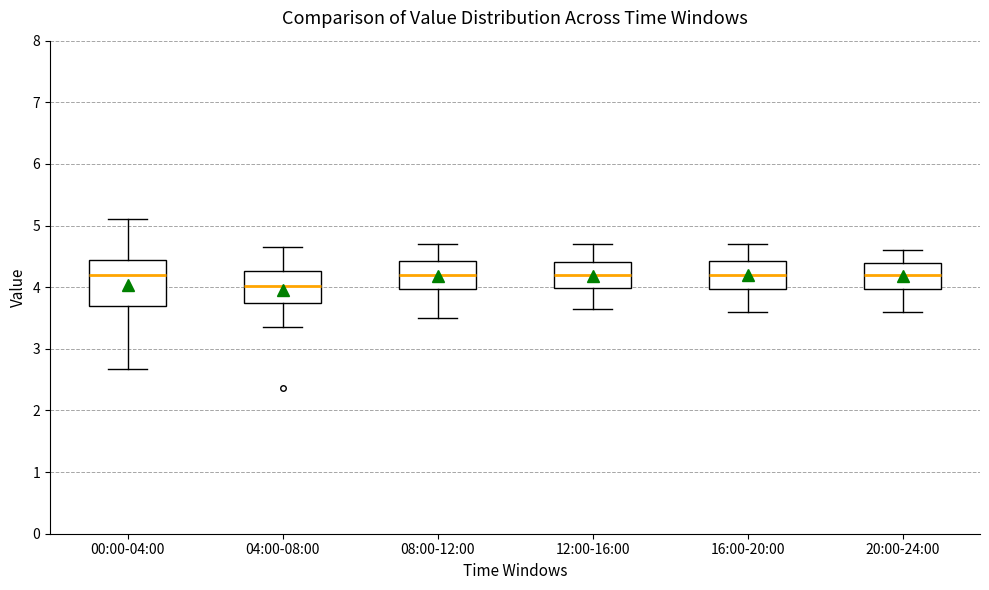

Which box is the tallest, from its lower edge to its upper edge?

00:00-04:00